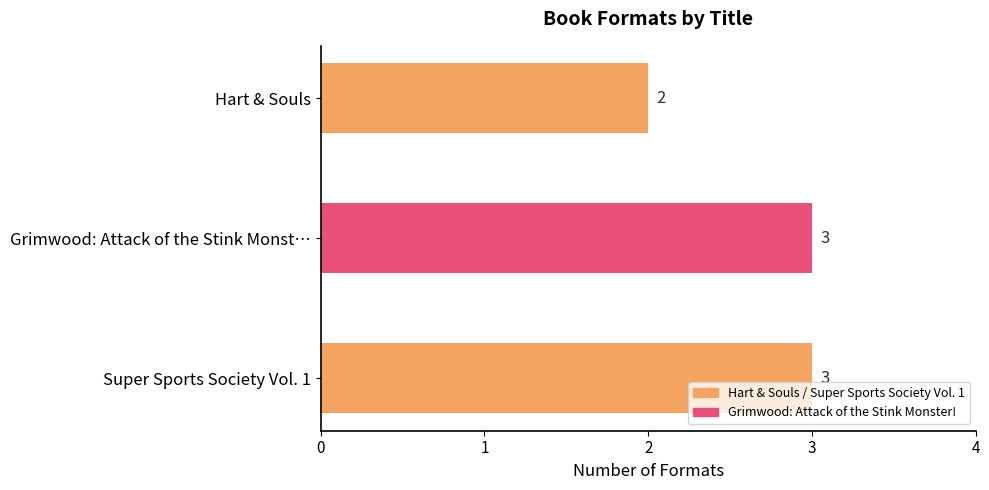

Count the number of categories in the chart.

3